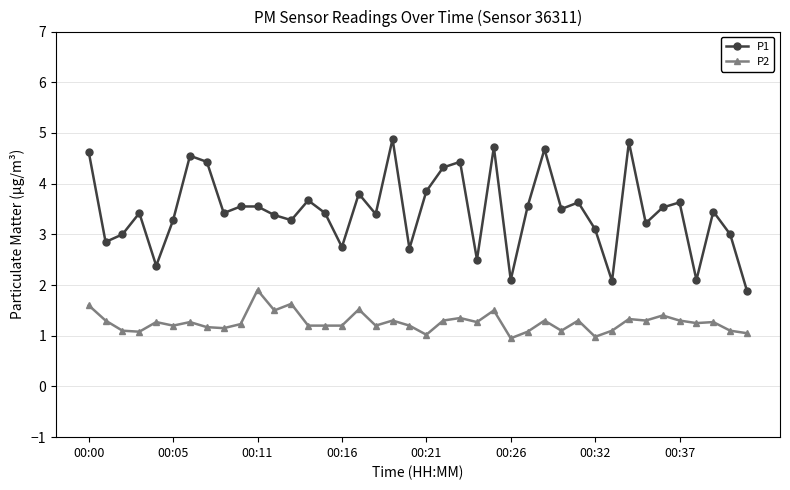

At how many categories does at least one series exceed 4?

9